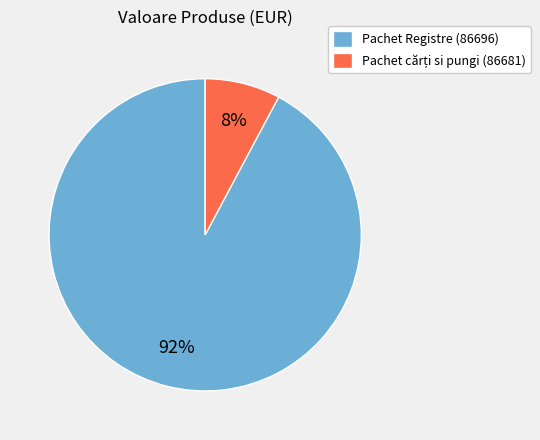

Is it true that Pachet Registre (86696) is 83% of the pie?

False